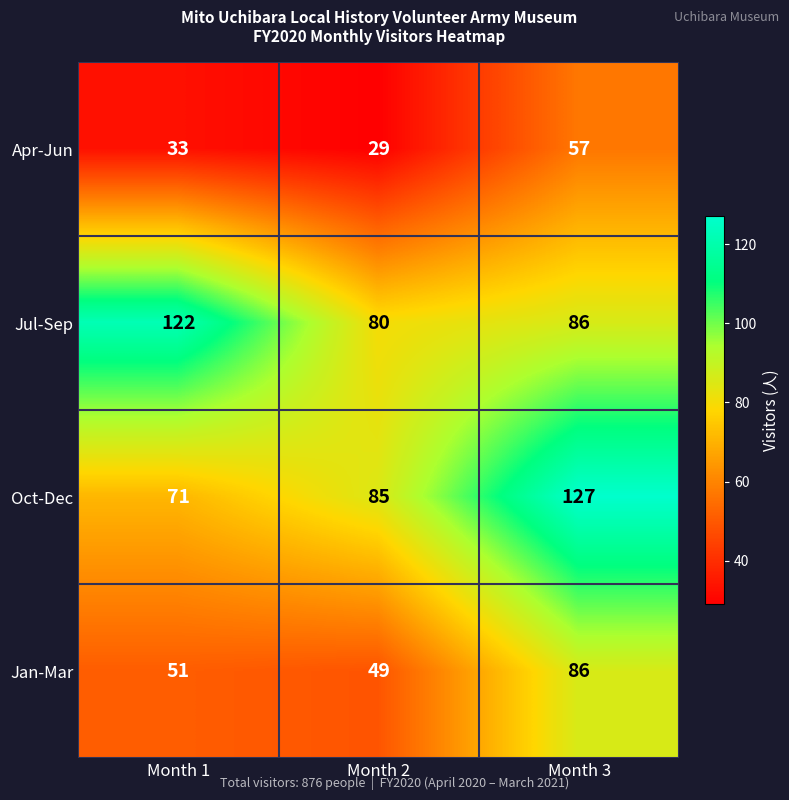

What is the difference between the Jul-Sep values at Month 3 and Month 1?

36